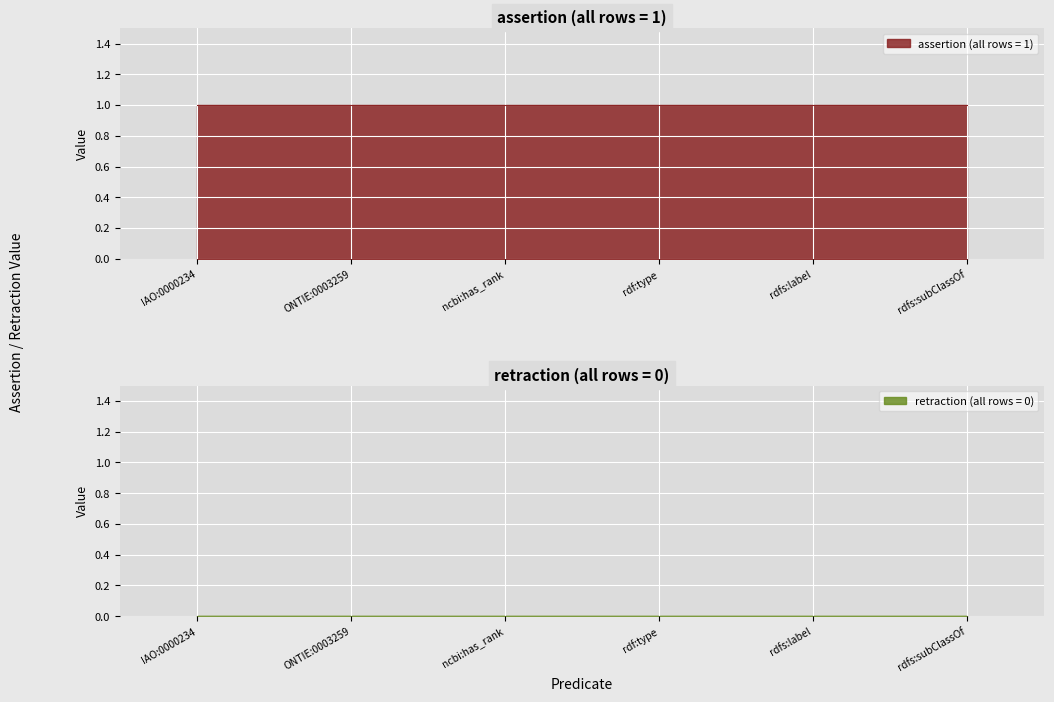

Rank the categories by retraction value from lowest to highest.

IAO:0000234, ONTIE:0003259, ncbi:has_rank, rdf:type, rdfs:label, rdfs:subClassOf